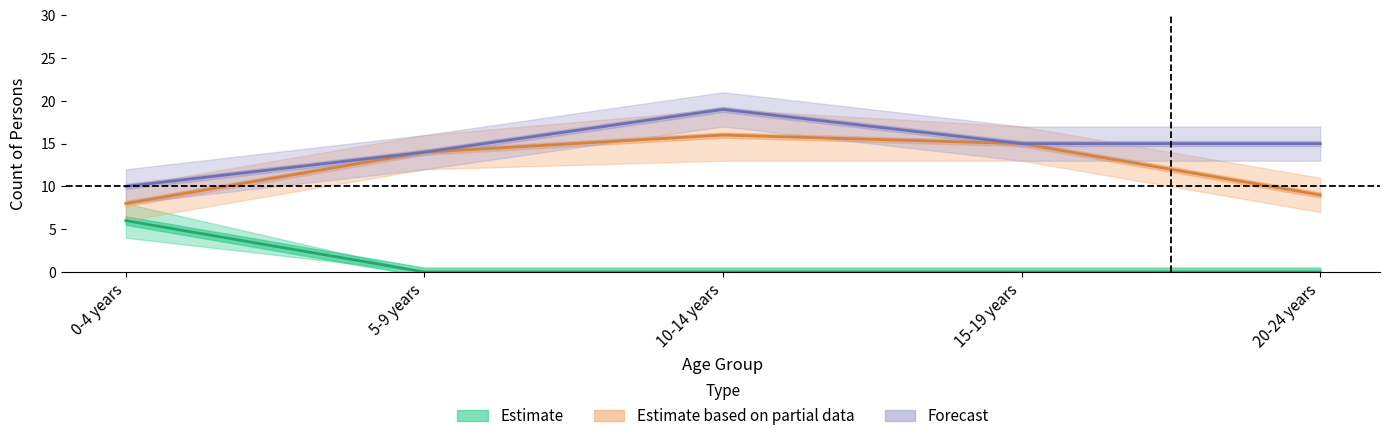

At which category does the chart reach its peak across all series?

10-14 years